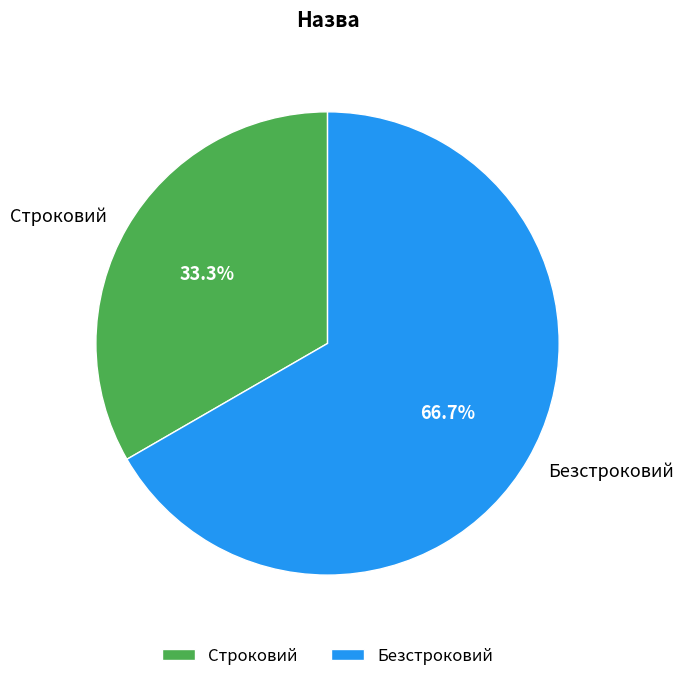

Approximately how many times larger is the value at Строковий compared to Безстроковий?

0.5